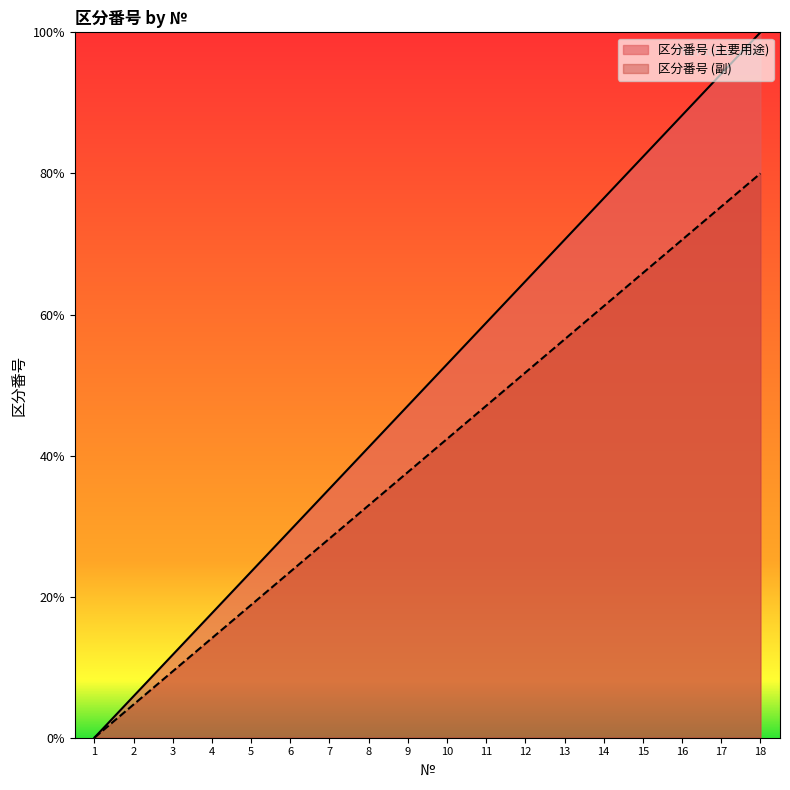

Rank the series at 2 from highest to lowest value.

区分番号 (主要用途), 区分番号 (副)